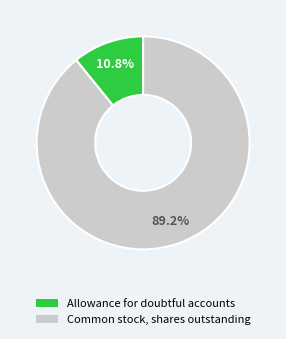

To the nearest percent, what portion does Allowance for doubtful accounts represent?

11%